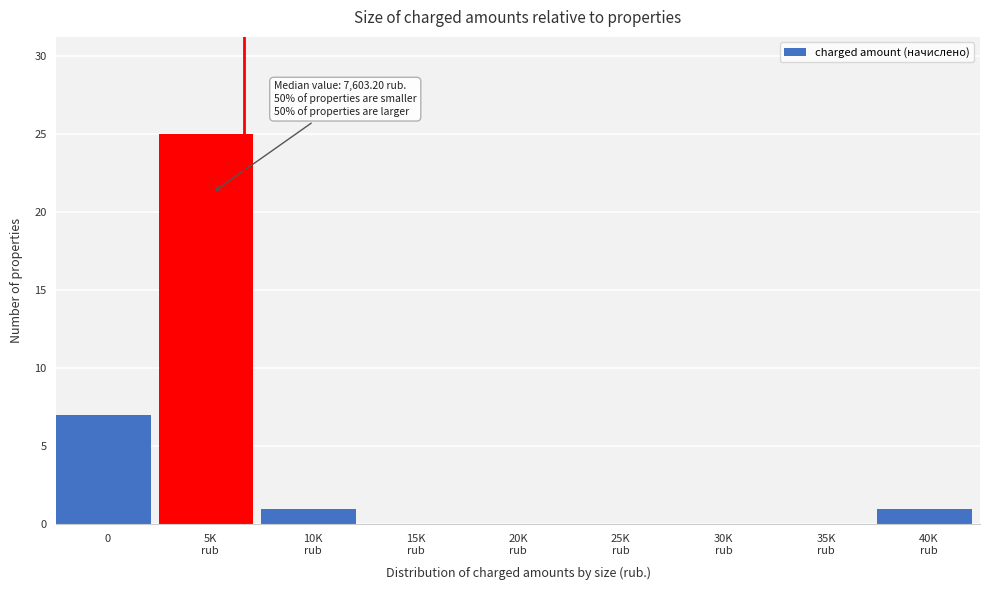

What is the sum of all values?

34